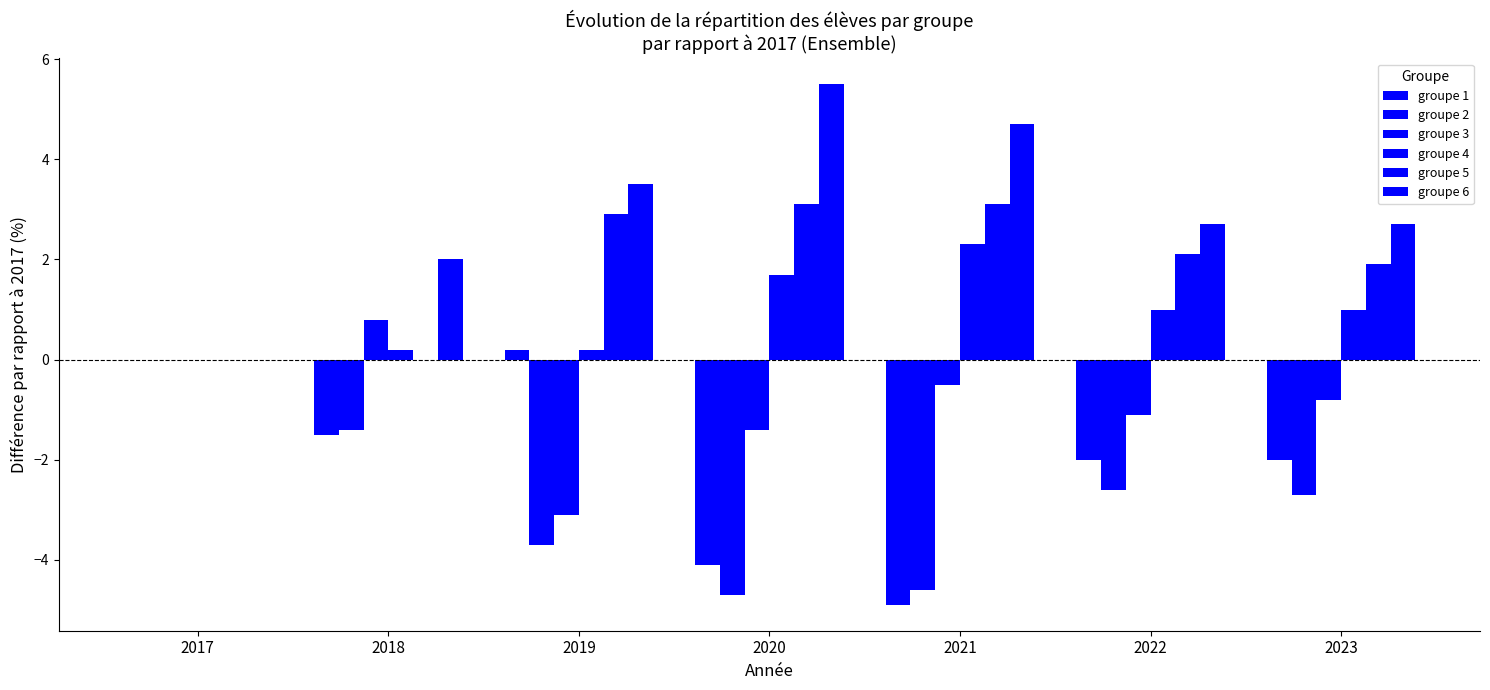

Does the chart contain stacked bars?

No